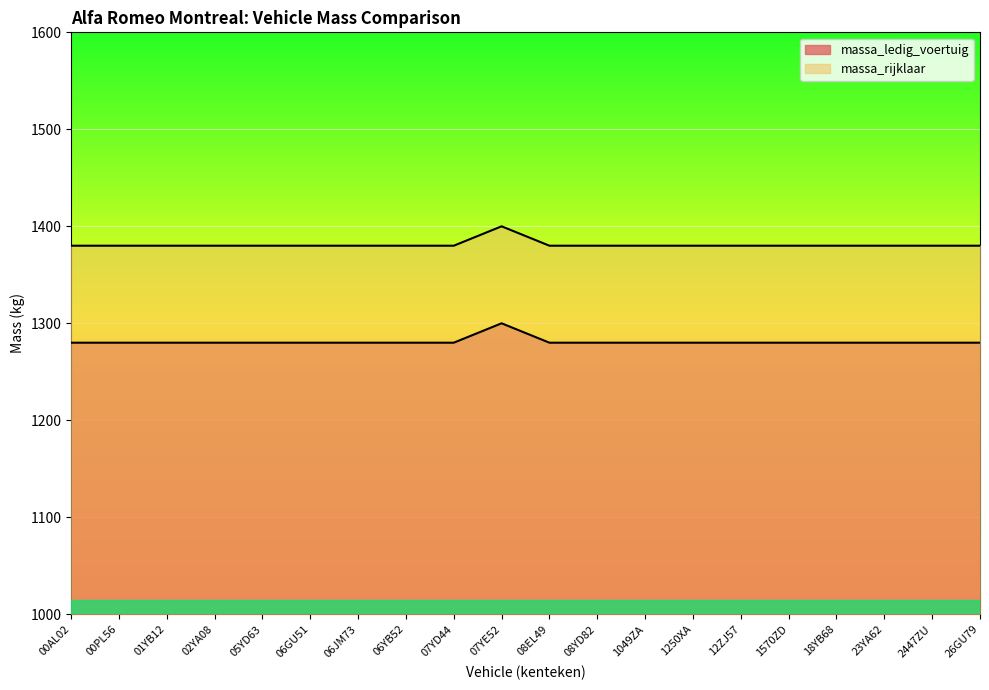

Count the number of categories in the chart.

20